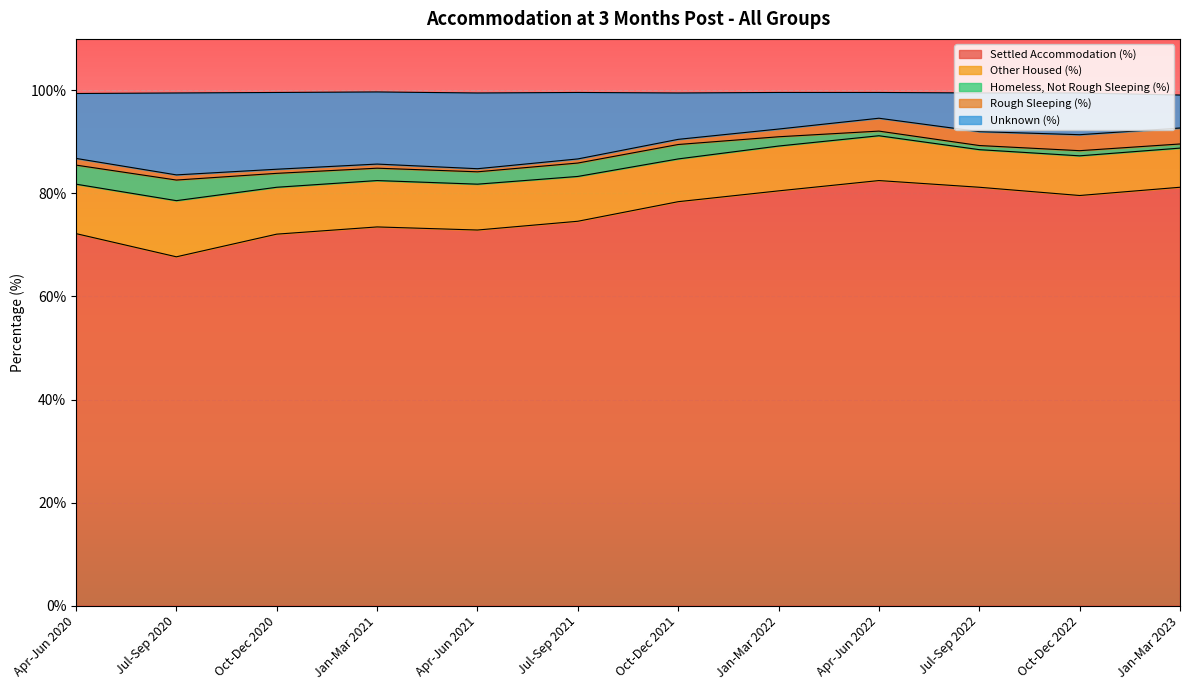

Which category has the lowest value in the Settled Accommodation (%) series?

Jul-Sep 2020